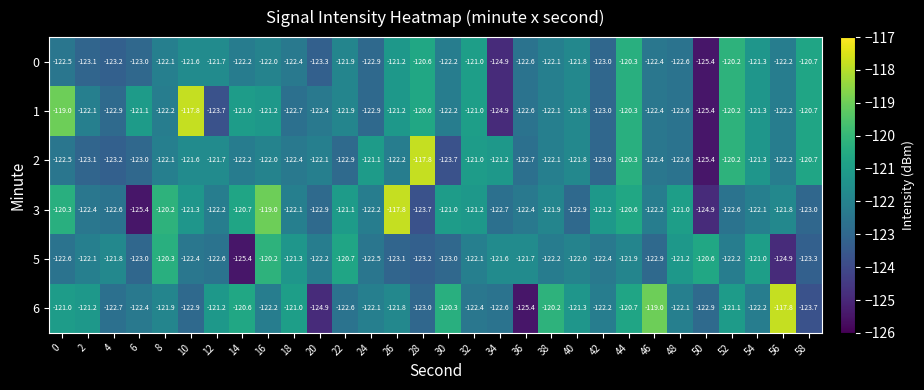

What is the greatest value displayed?

-117.8